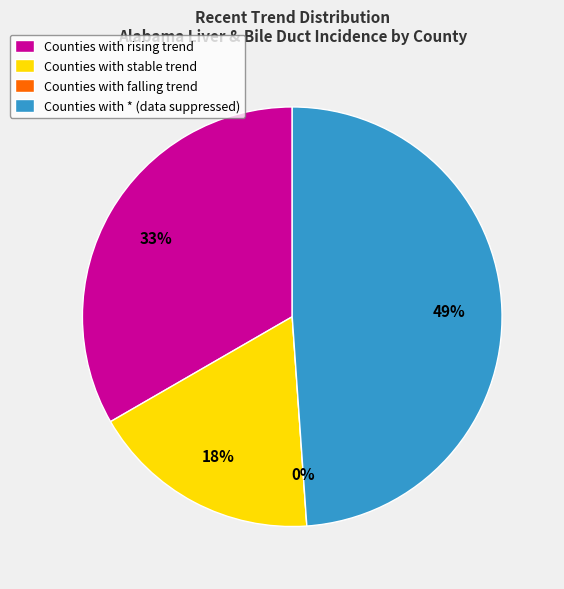

Rank the categories by value from highest to lowest.

*, rising, stable, falling